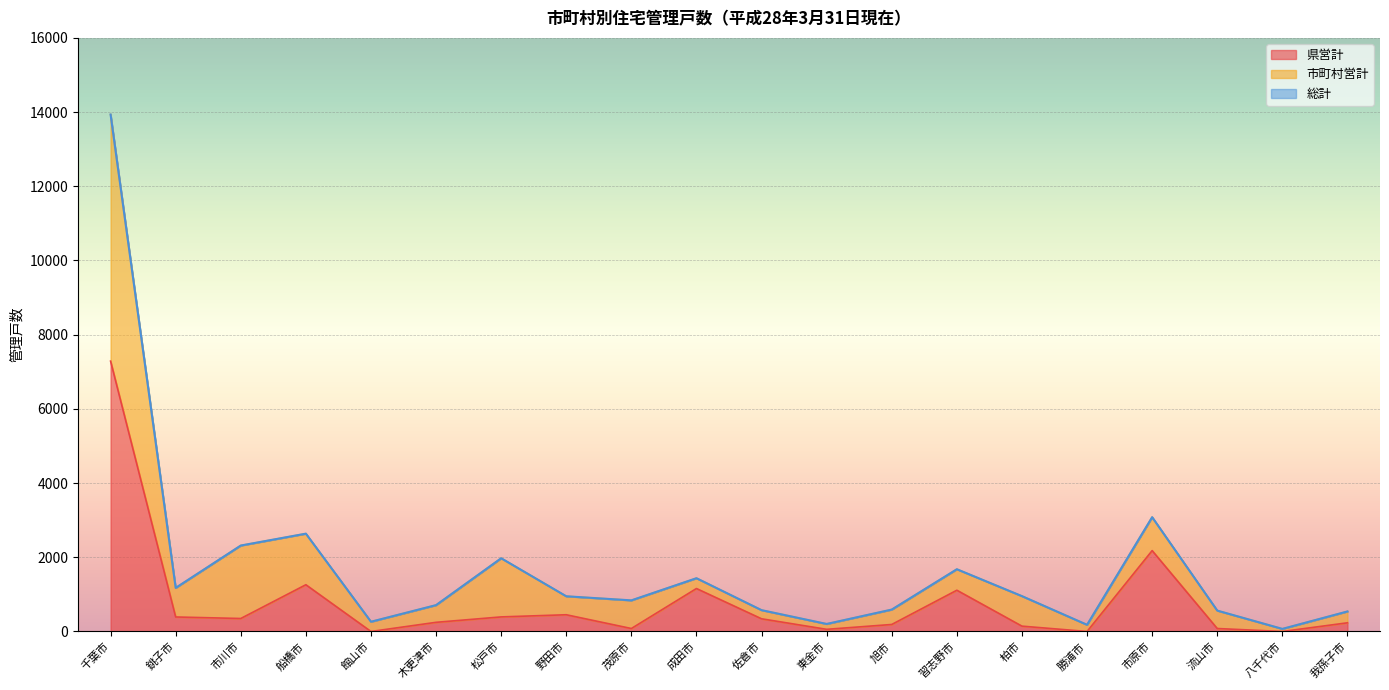

At which category is the sum across all series the highest?

千葉市